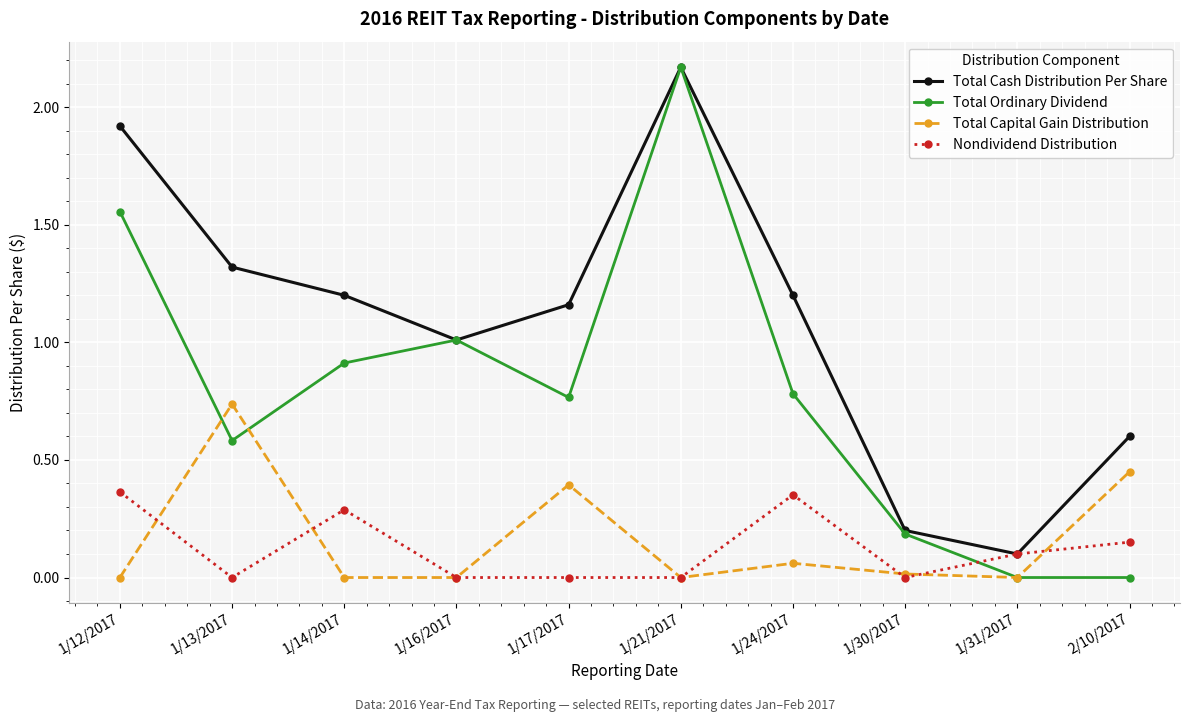

What is the label of the 9th point from the left?

1/31/2017